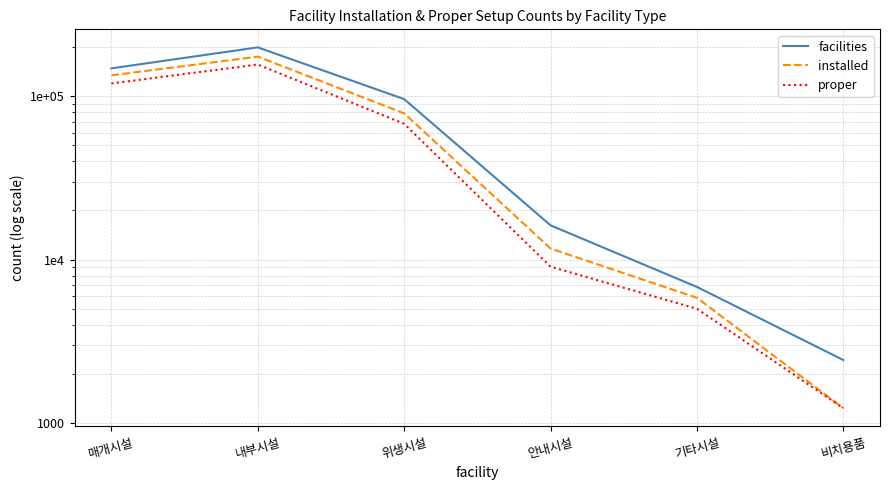

True or false: proper and installed cross at least once.

False